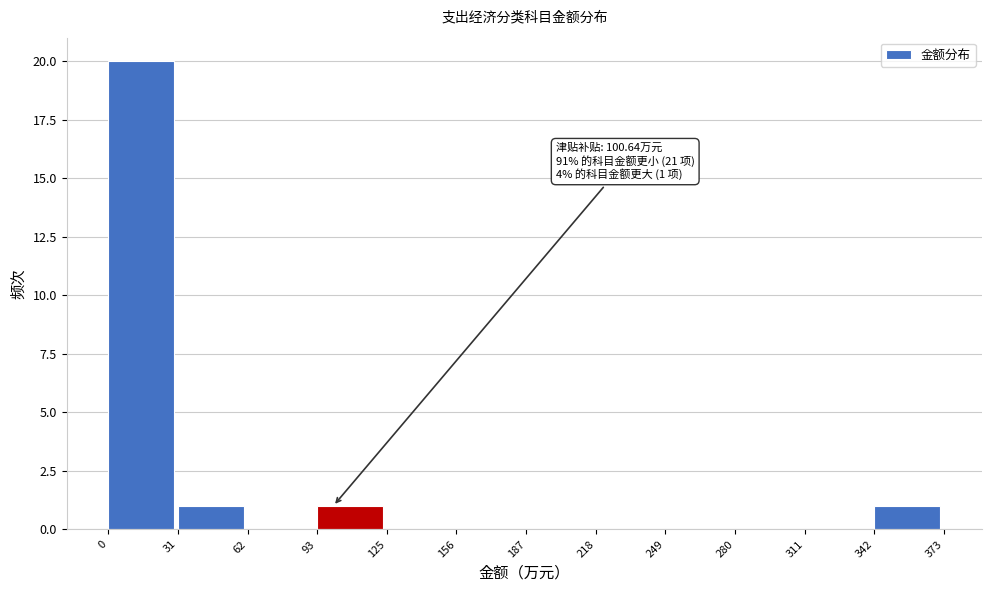

Which range on the x-axis has the tallest bar?

0 to 31